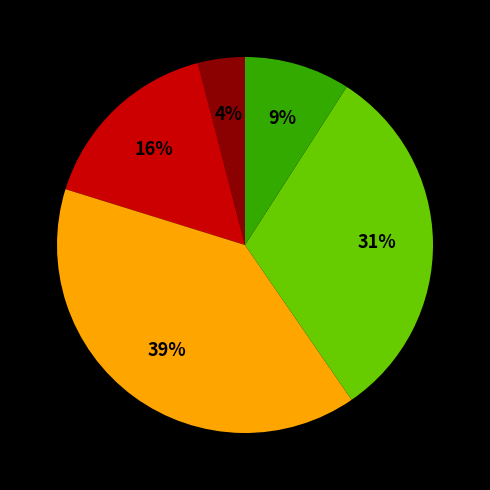

Count the number of slices in the pie.

5